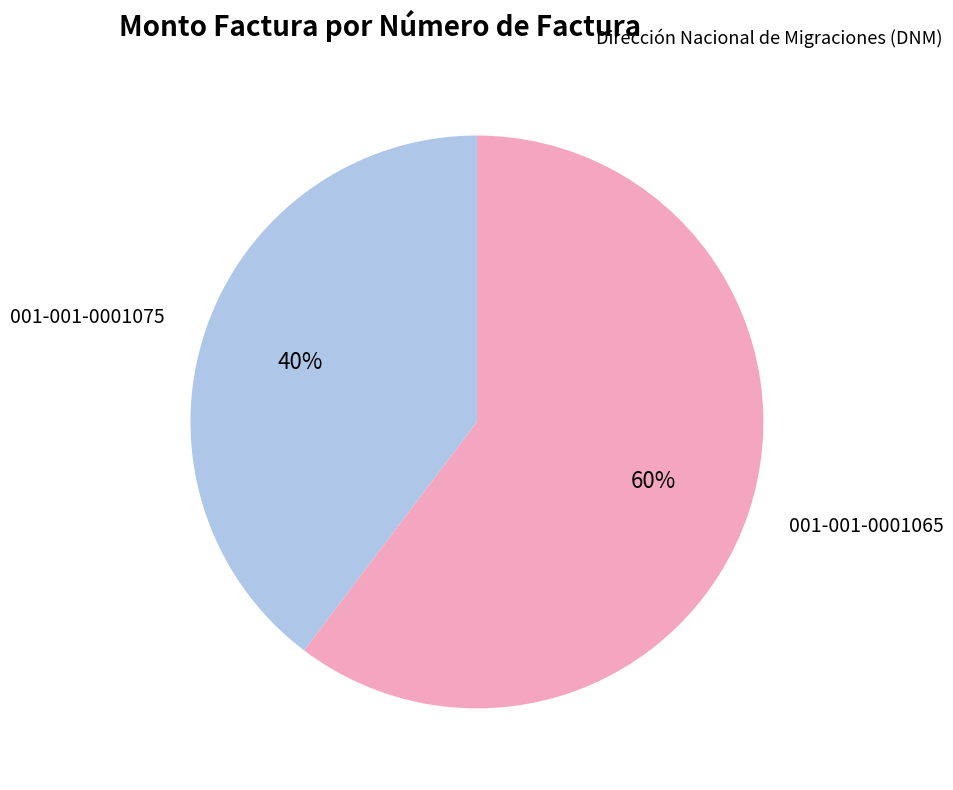

To the nearest percent, what is the combined percentage of 001-001-0001065 and 001-001-0001075?

100%